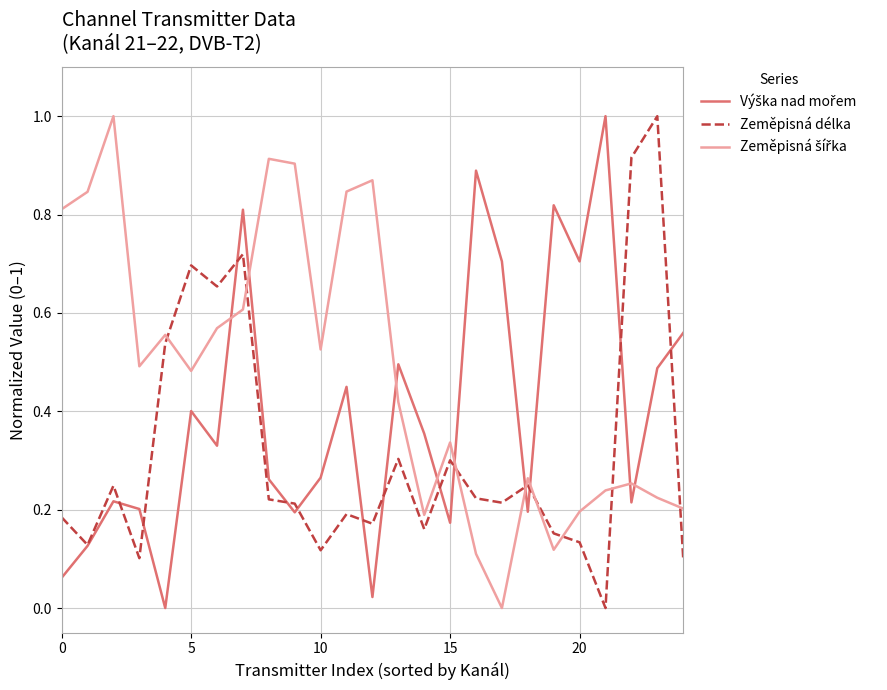

What is the greatest value displayed?

1.0